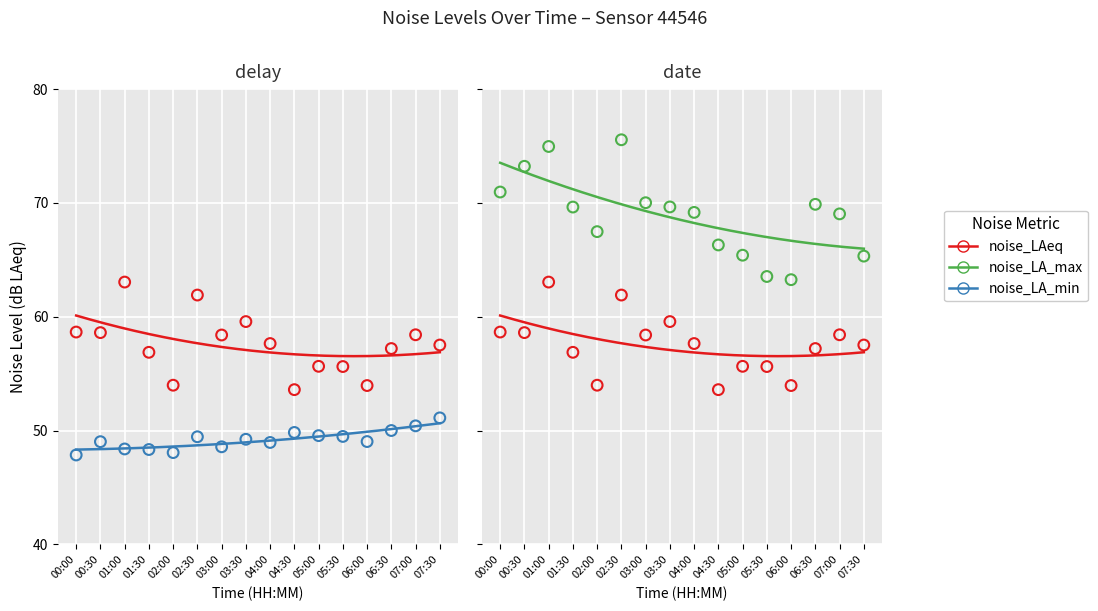

At which category is the sum across all series the highest?

02:30